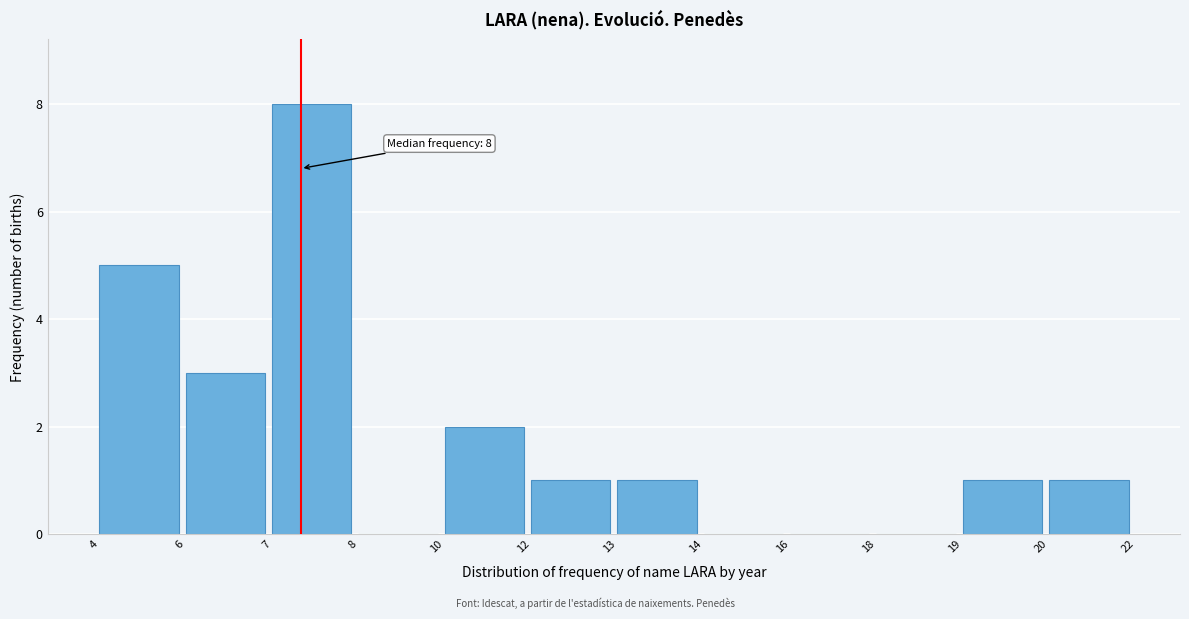

Reading left to right, what are all the values shown in this chart?

4=5	6=3	7=8	8=0	10=2	12=1	13=1	14=0	16=0	18=0	19=1	20=1